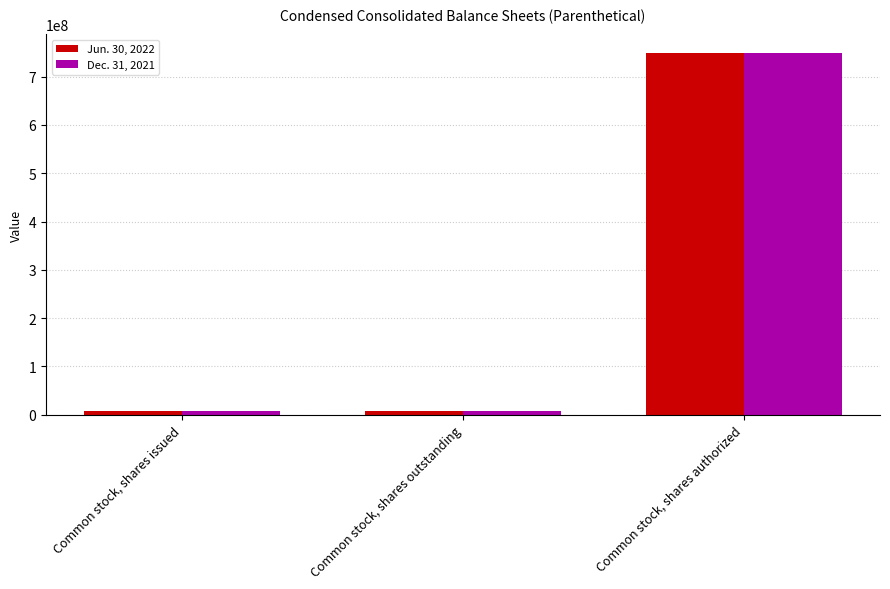

What is the maximum value for Jun. 30, 2022?

750000000